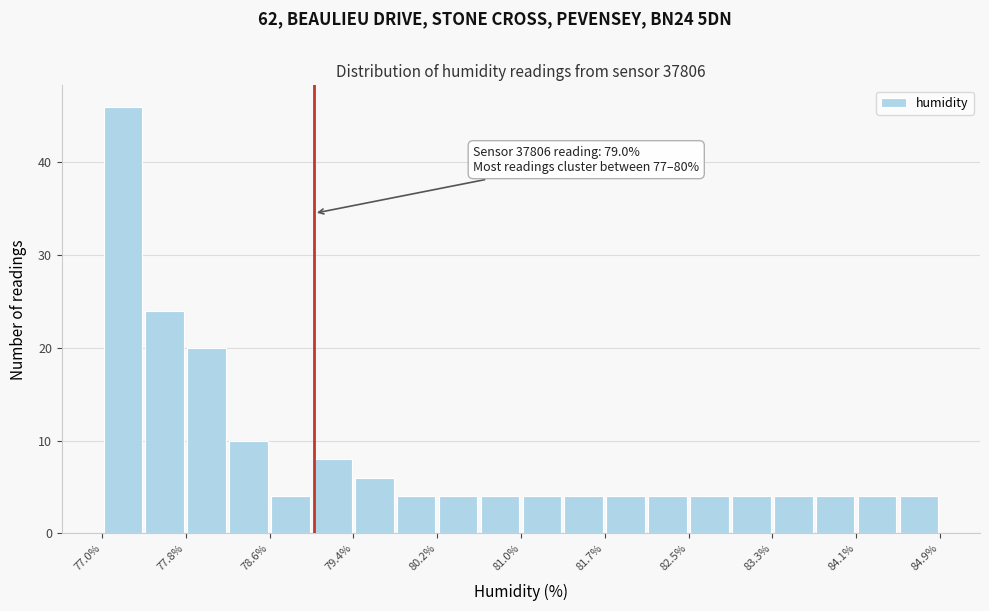

Around what value on the x-axis is the tallest bar? Give the approximate position of its centre, as read against the axis.

77.2